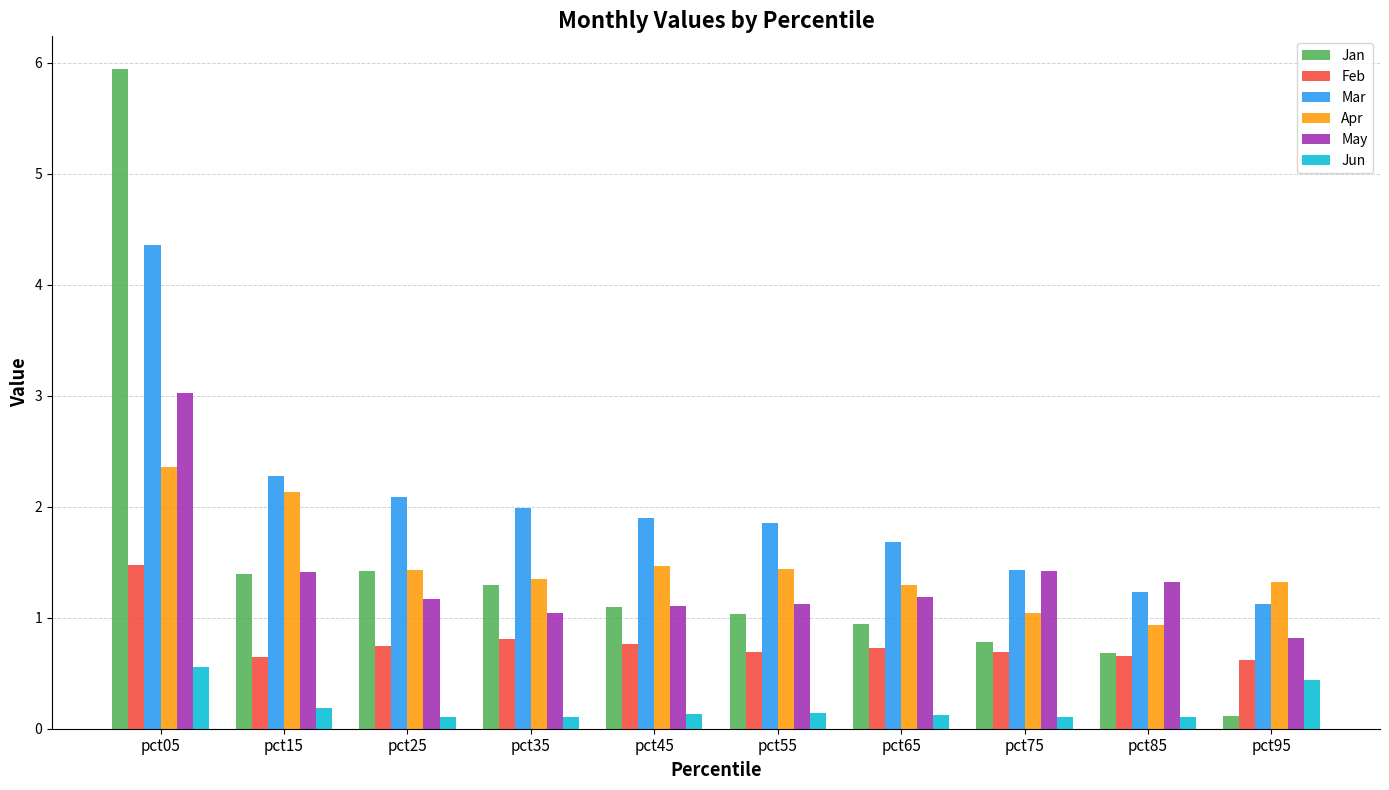

Count the number of data series in this chart.

6